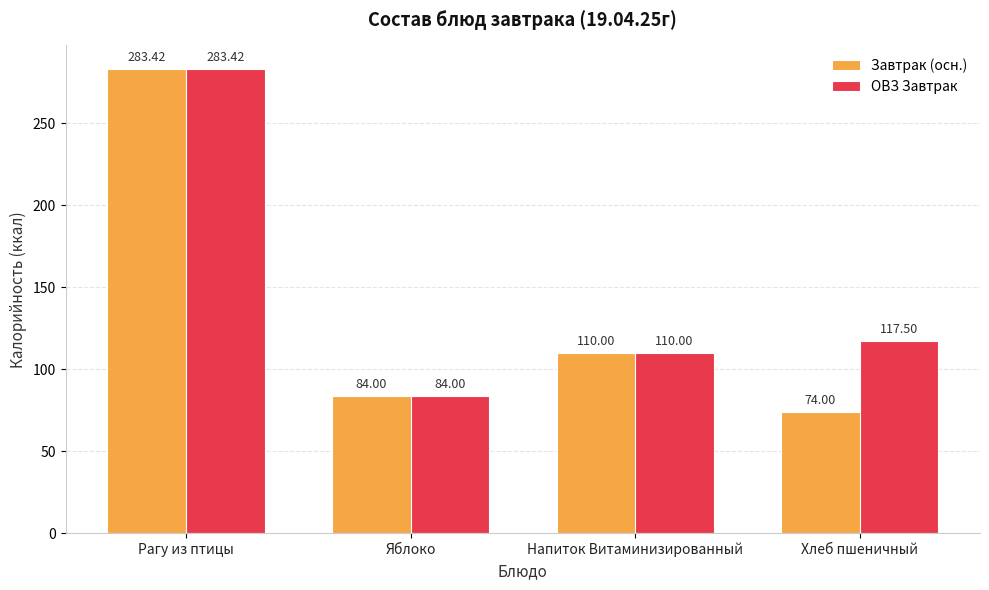

What is the label of the 4th bar from the left?

Хлеб пшеничный